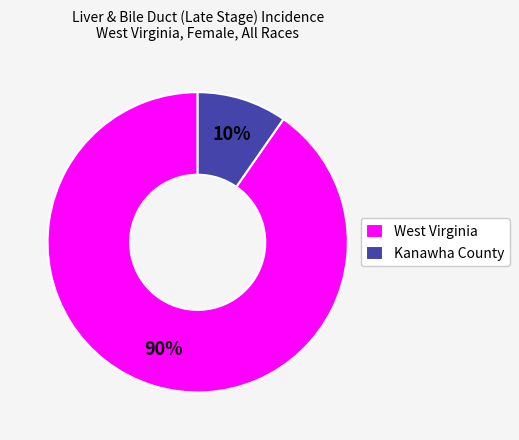

The Kanawha County slice represents 24% of the pie. True or false?

False